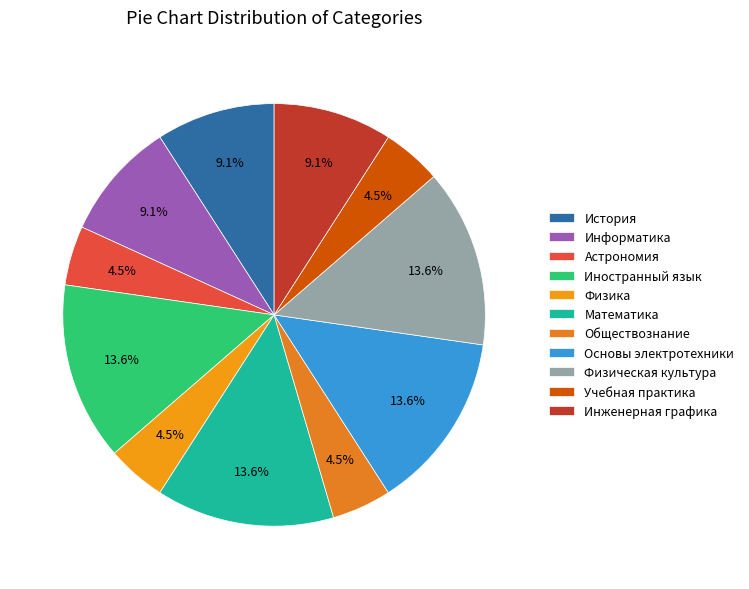

Count the number of slices in the pie.

11